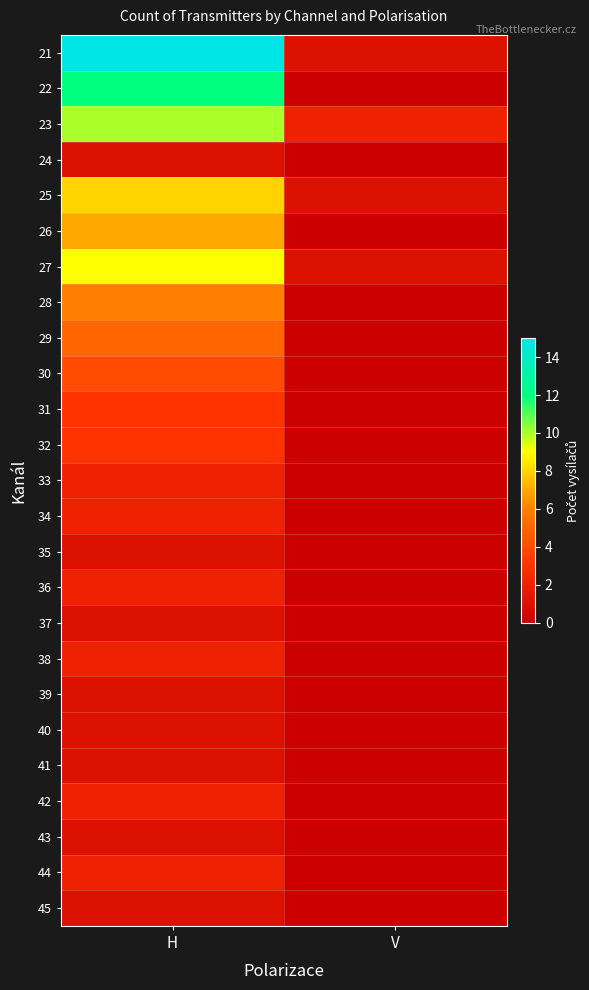

Reading left to right, what are all the values shown in this chart?

21: H=15	V=1
22: H=12	V=0
23: H=10	V=2
24: H=1	V=0
25: H=8	V=1
26: H=7	V=0
27: H=9	V=1
28: H=6	V=0
29: H=5	V=0
30: H=4	V=0
31: H=3	V=0
32: H=3	V=0
33: H=2	V=0
34: H=2	V=0
35: H=1	V=0
36: H=2	V=0
37: H=1	V=0
38: H=2	V=0
39: H=1	V=0
40: H=1	V=0
41: H=1	V=0
42: H=2	V=0
43: H=1	V=0
44: H=2	V=0
45: H=1	V=0